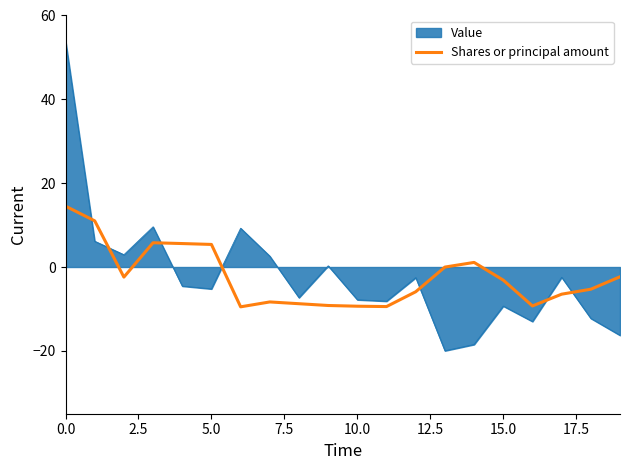

What is the maximum value shown in the chart?

54.0